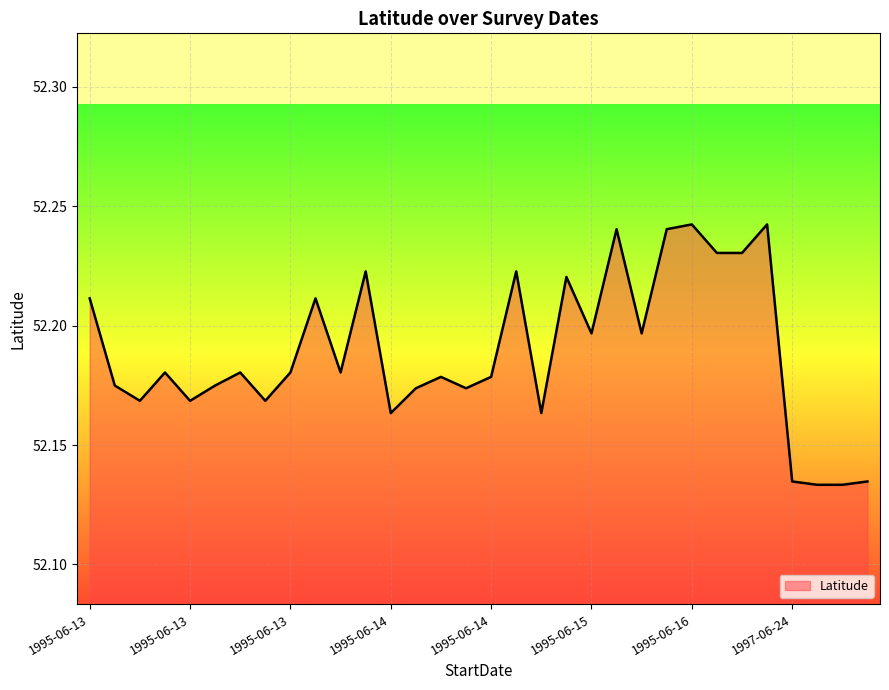

How many categories are shown in the chart?

32